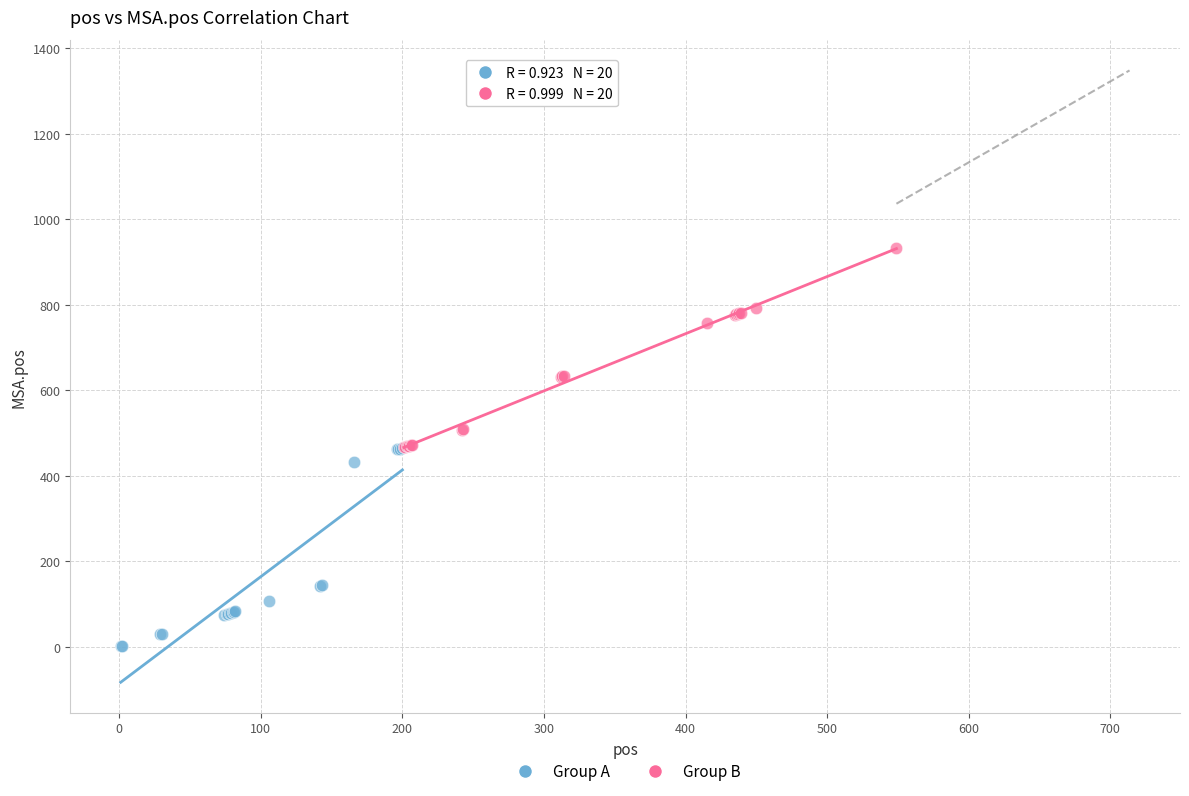

Which series reaches the maximum Y coordinate?

Group B